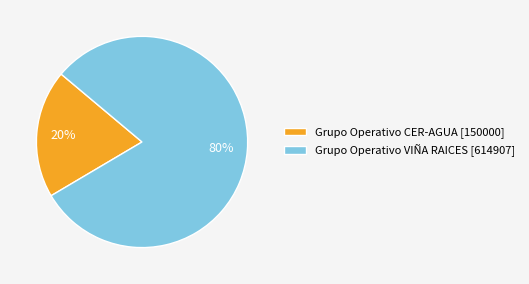

To the nearest percent, what portion does Grupo Operativo CER-AGUA represent?

20%